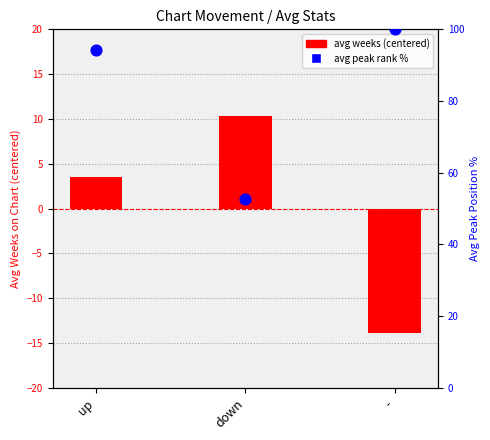

What is the total value across all series at -?

86.1